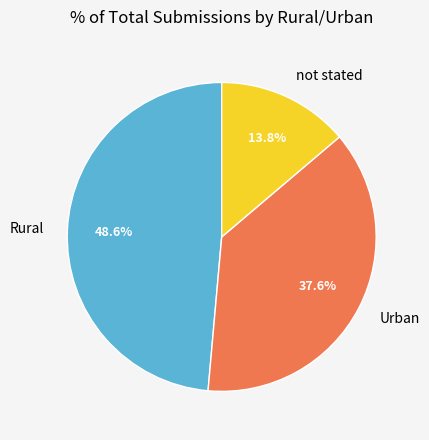

To the nearest percent, what is the difference between the Urban and Rural slice percentages?

11%